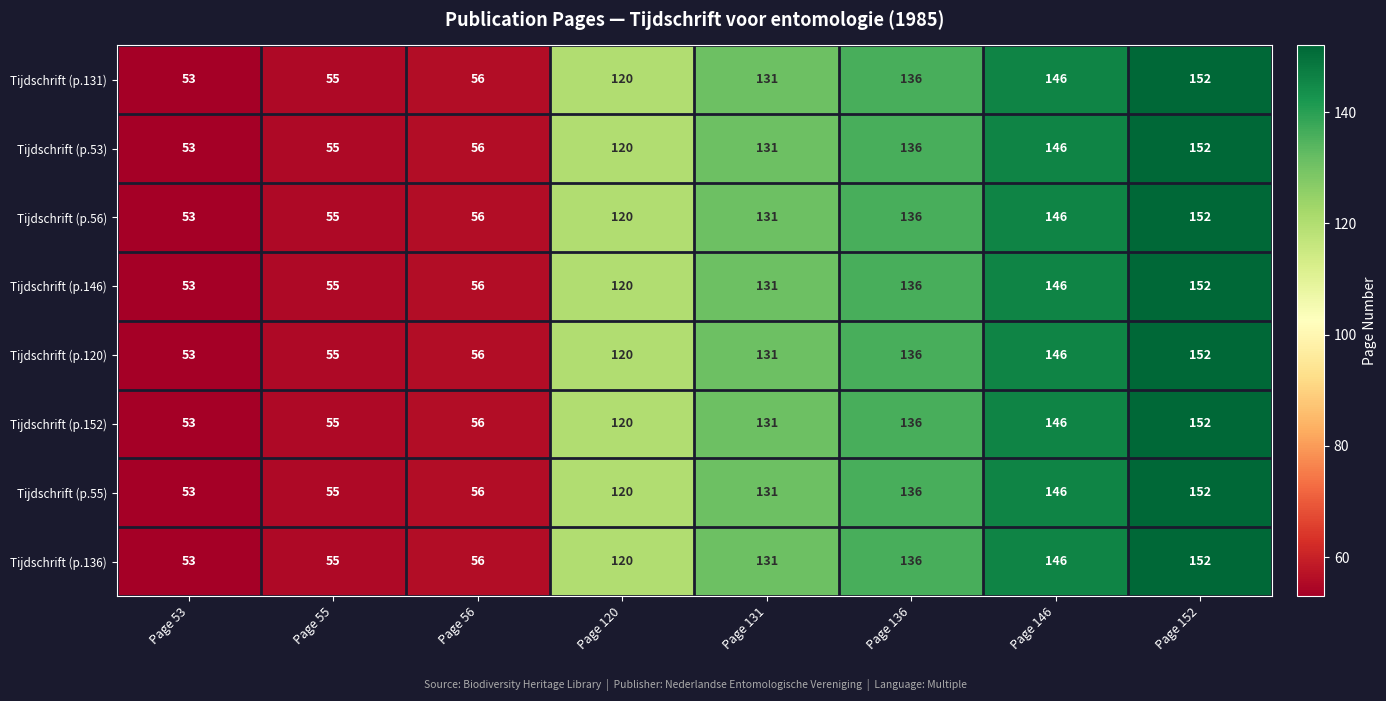

What is the greatest value displayed?

152